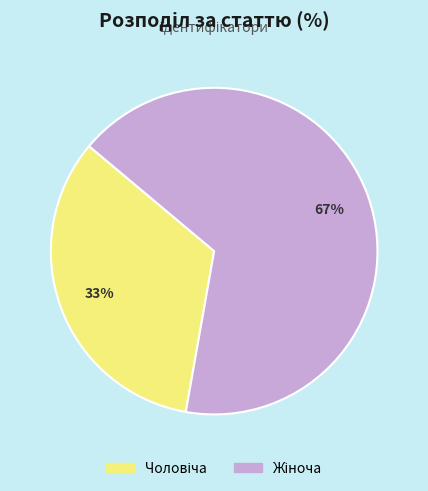

To the nearest percent, what is the average slice percentage?

50%